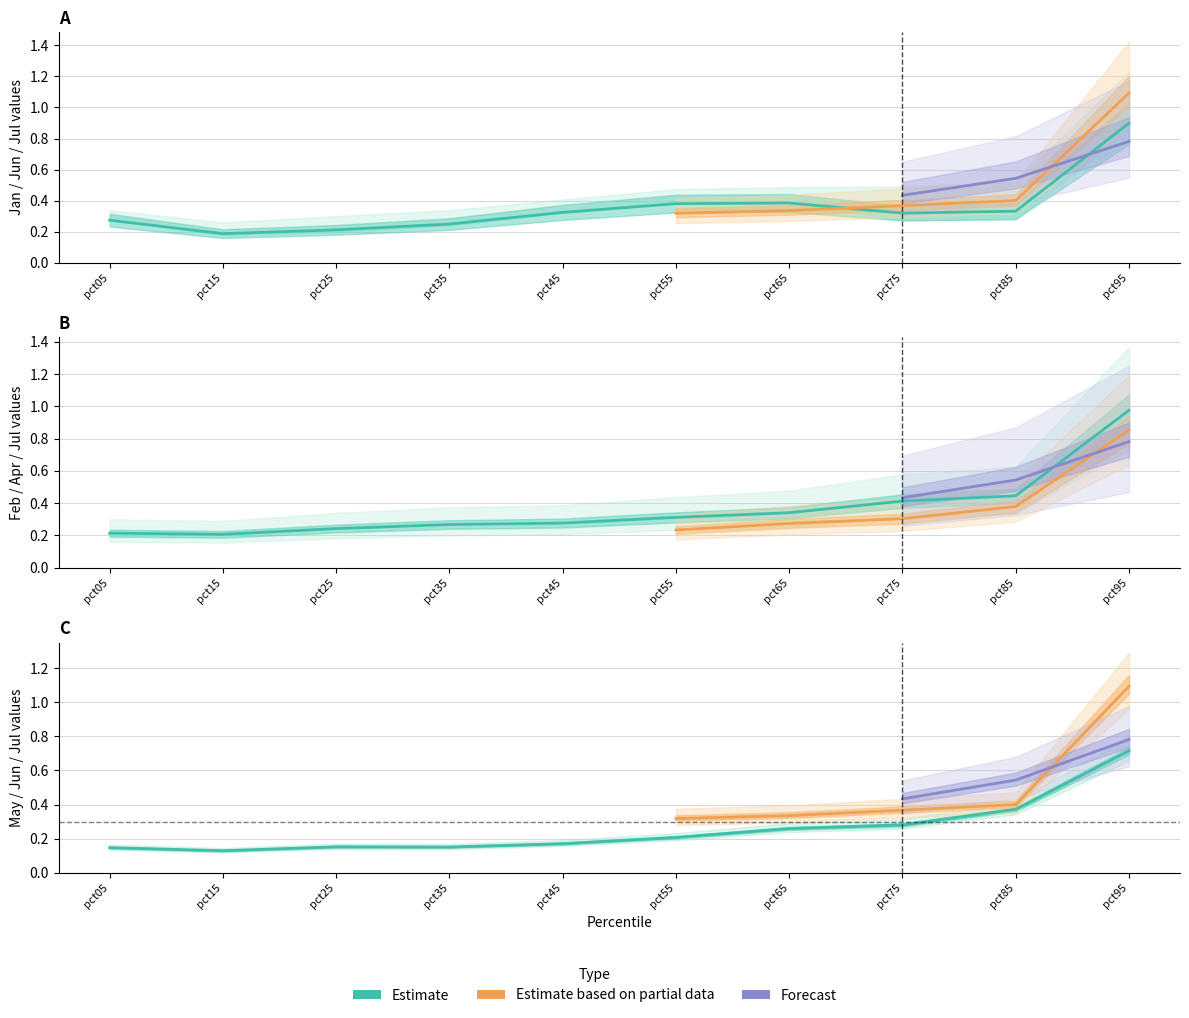

The value of Feb at pct55 is 0.1. True or false?

False